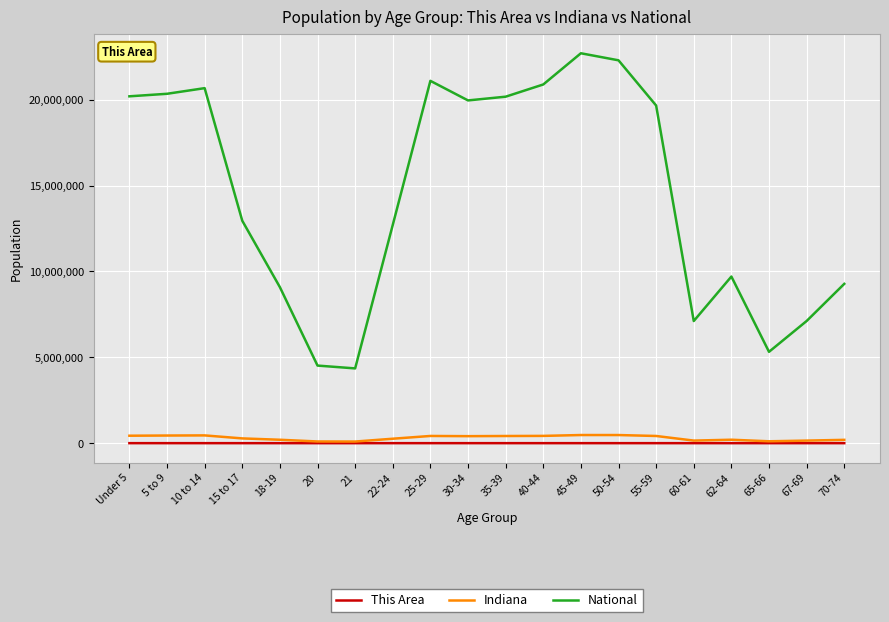

Which series has the widest spread of values?

National